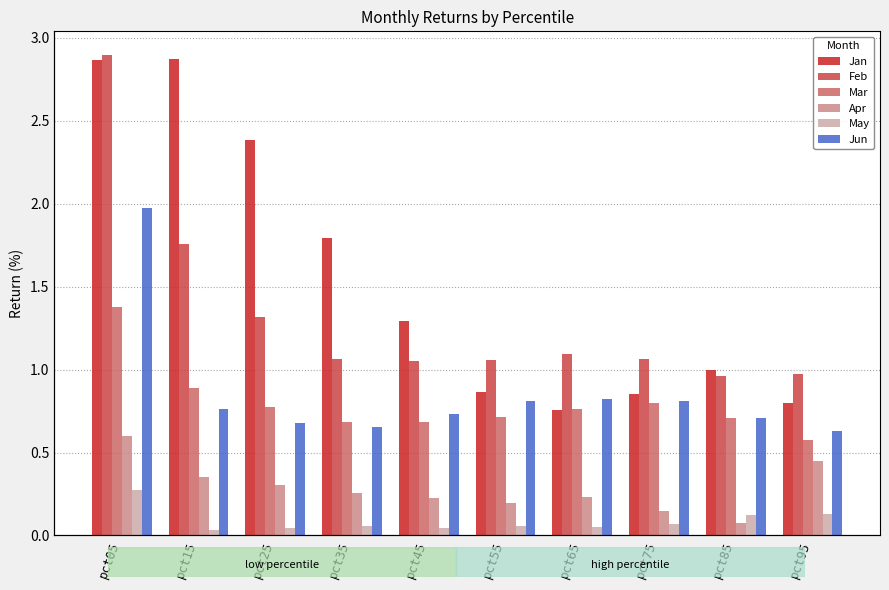

Rank the categories by Jun value from highest to lowest.

pct05, pct65, pct75, pct55, pct15, pct45, pct85, pct25, pct35, pct95